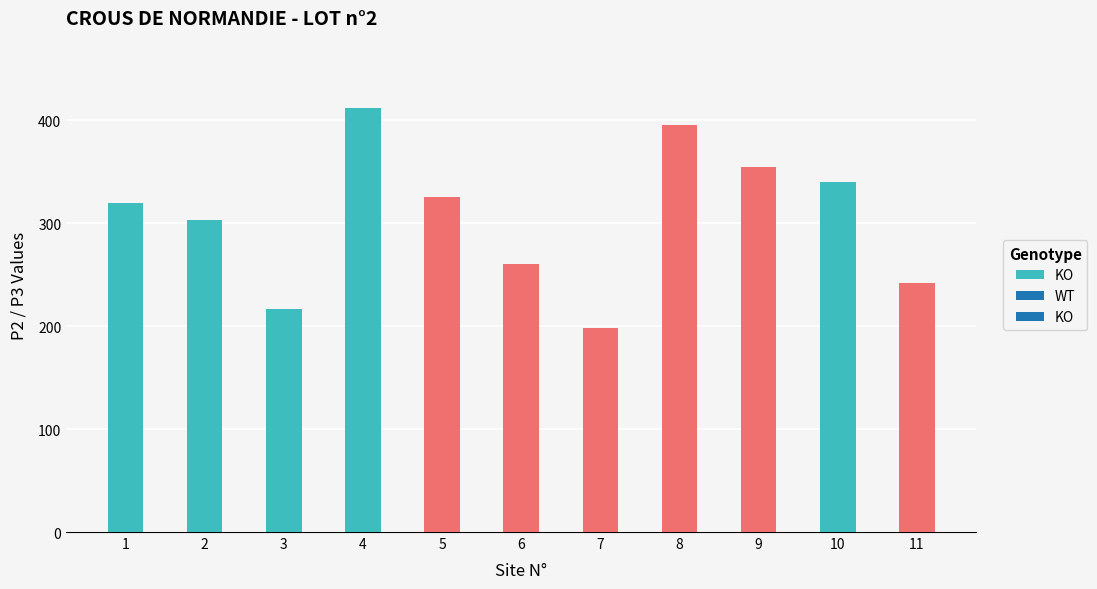

Reading left to right, transcribe all the data shown in this chart.

WT: 0	0	0	0	325	260	198	395	355	0	242
KO: 320	303	217	412	0	0	0	0	0	340	0